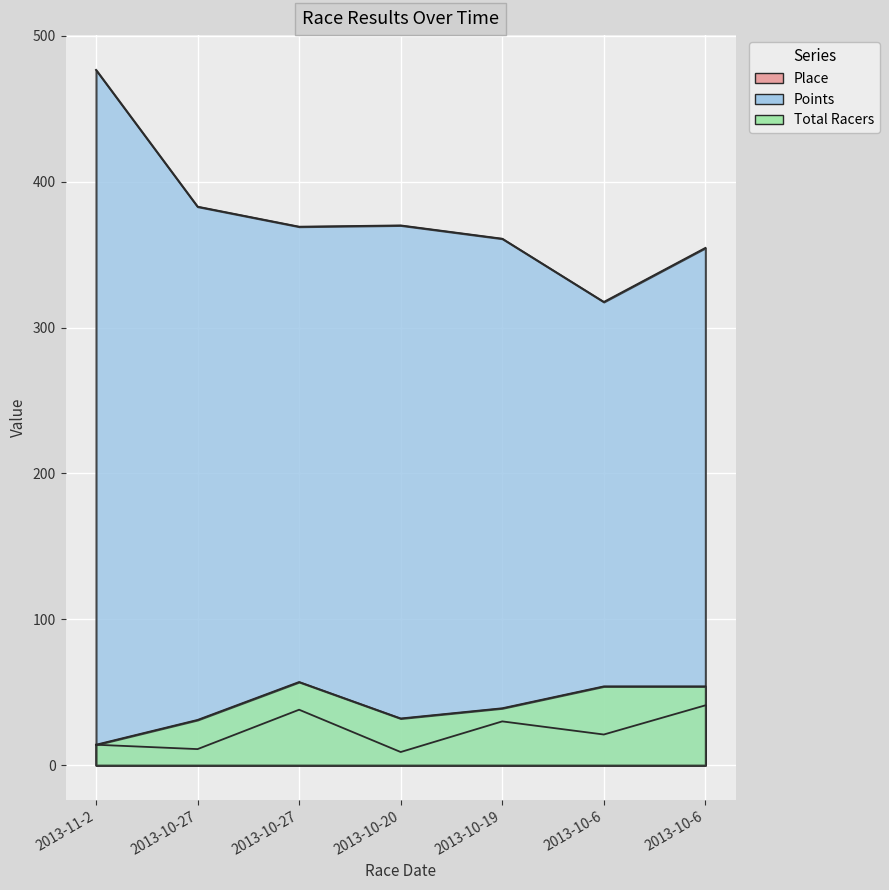

At which category does Points reach its first local peak?

2013-10-20